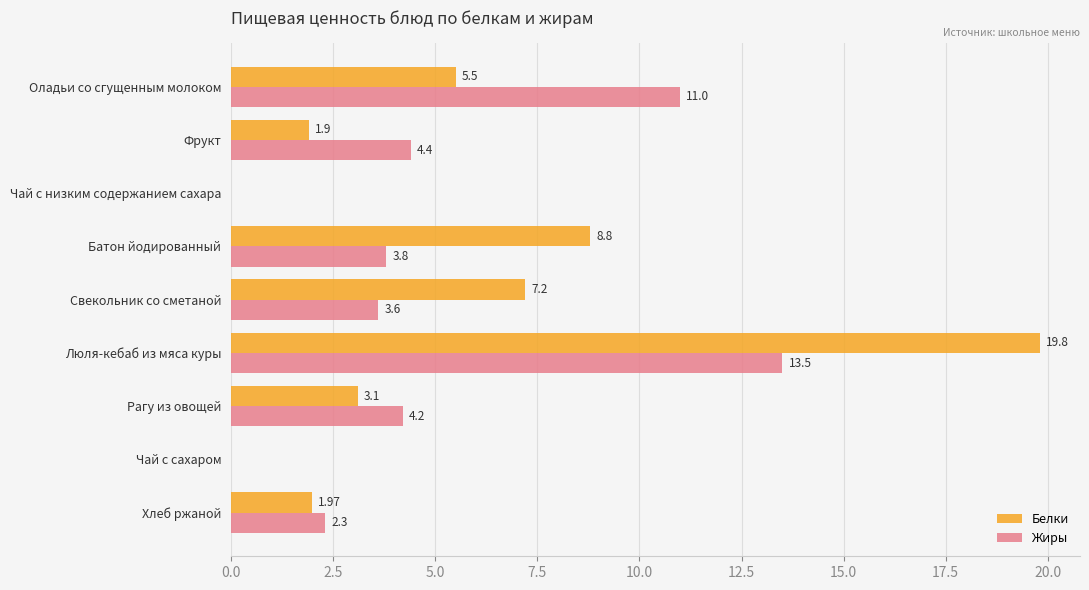

Between Свекольник со сметаной and Люля-кебаб из мяса куры, which series saw the biggest shift?

Белки